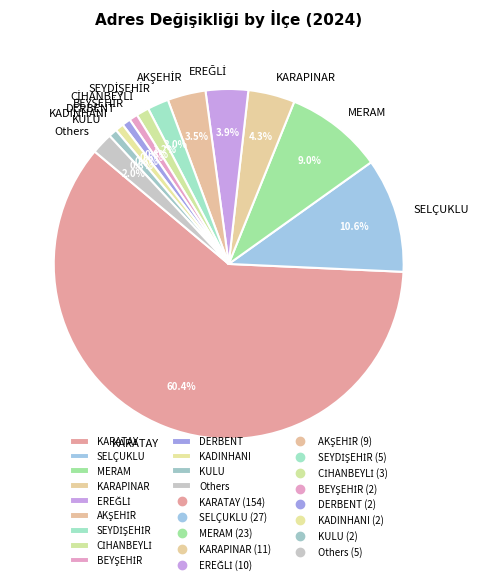

What is the largest slice in the pie chart?

KARATAY